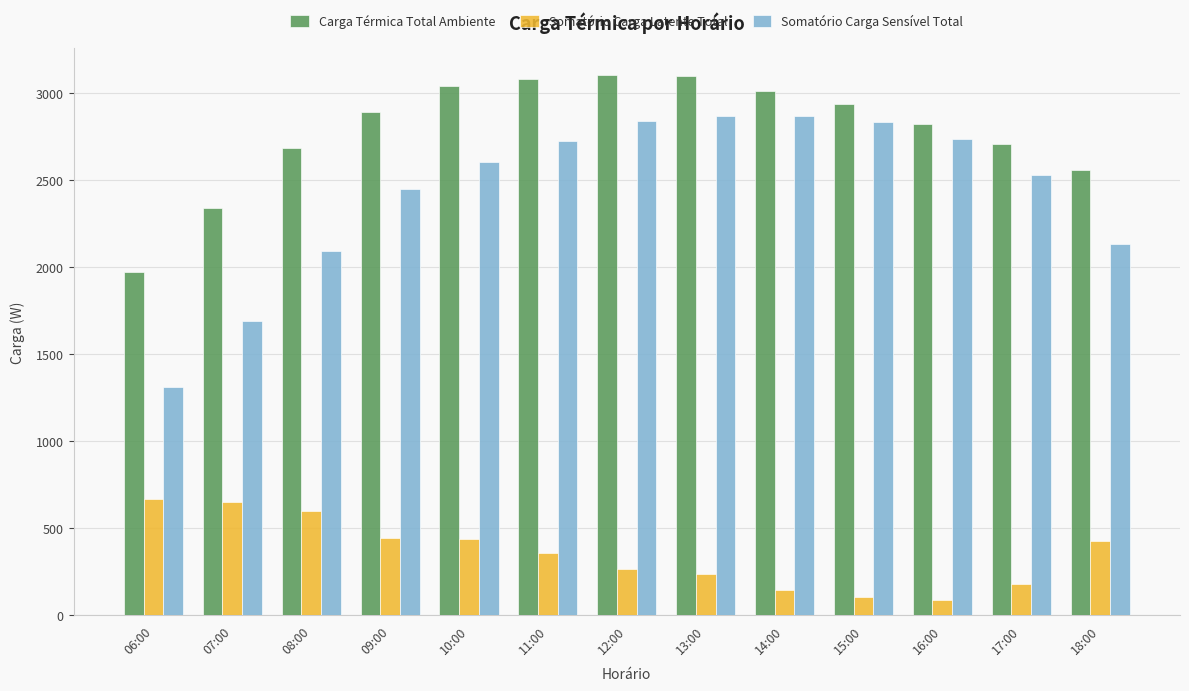

What is the spread (max minus min) of values at 15:00?

2837.1